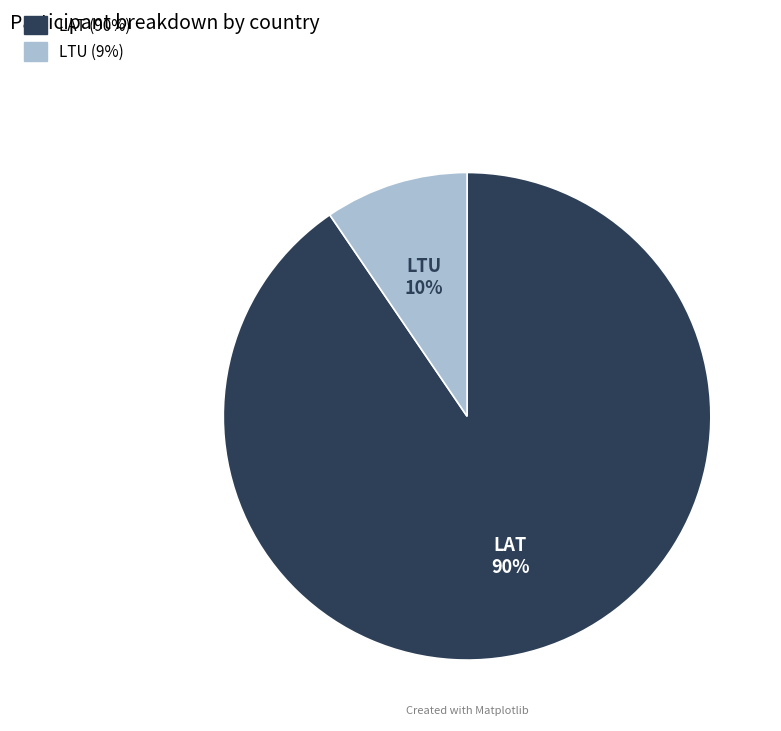

Is there a majority slice in this chart?

Yes